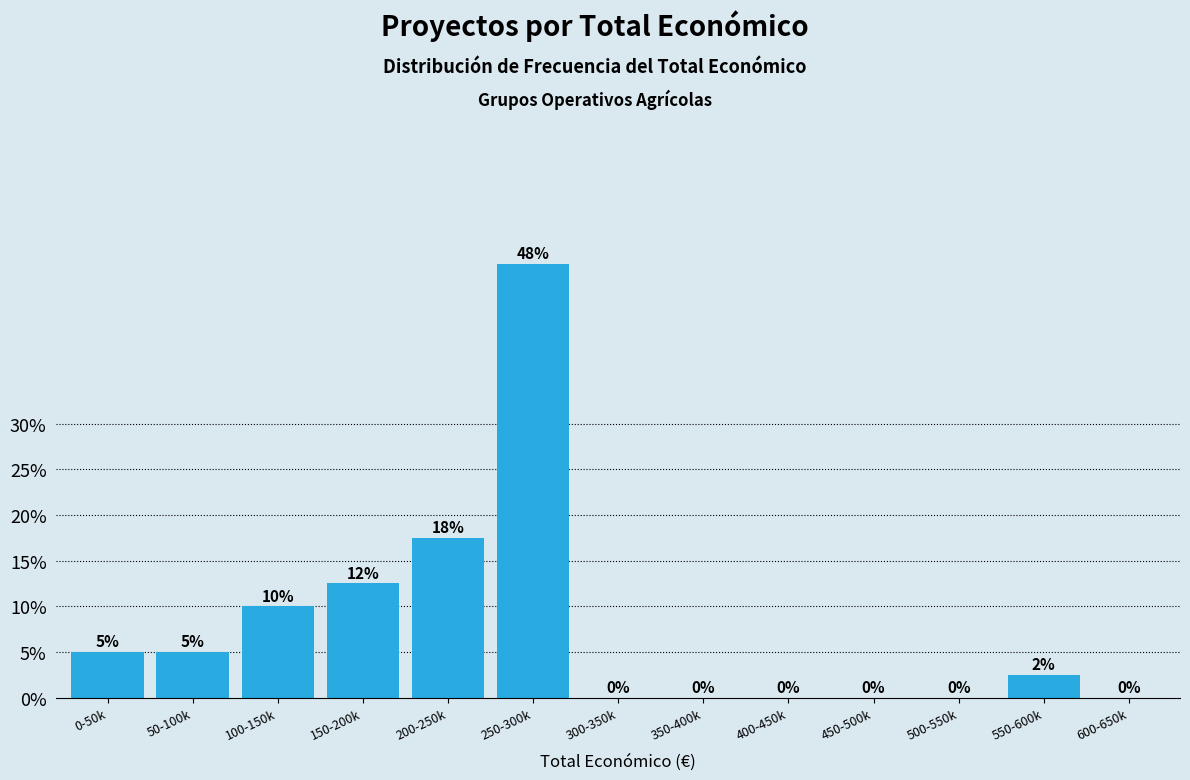

What is the sum of all values?

100.0